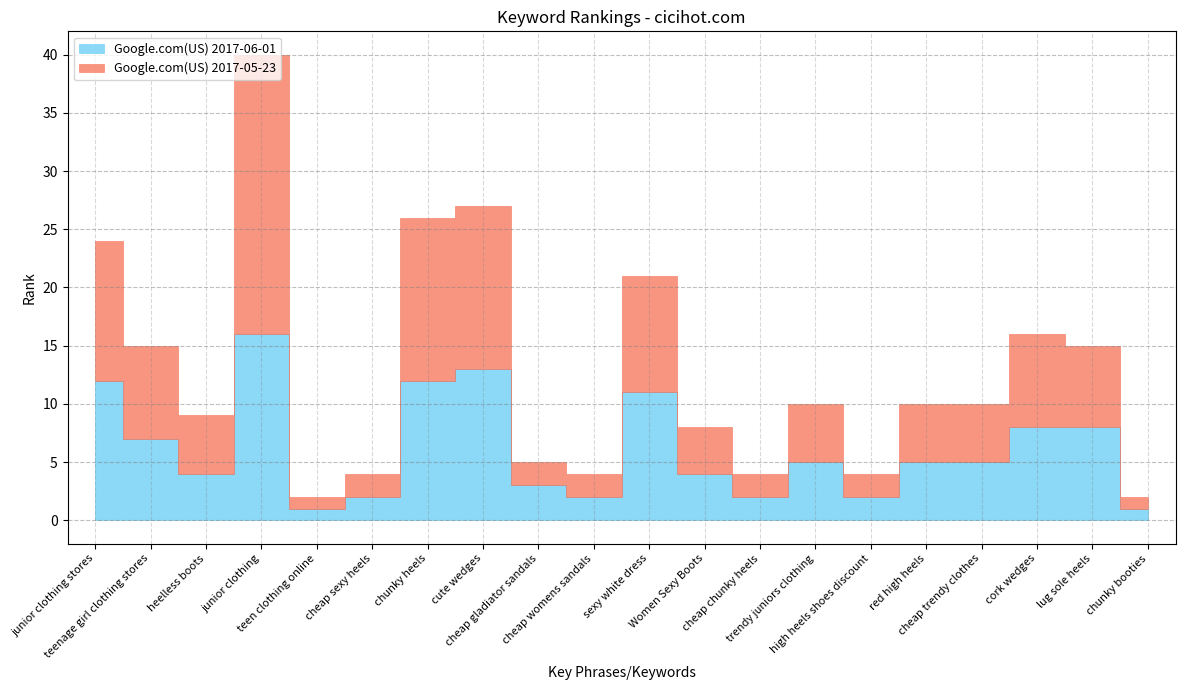

Which series has the widest spread of values?

Google.com(US) 2017-05-23